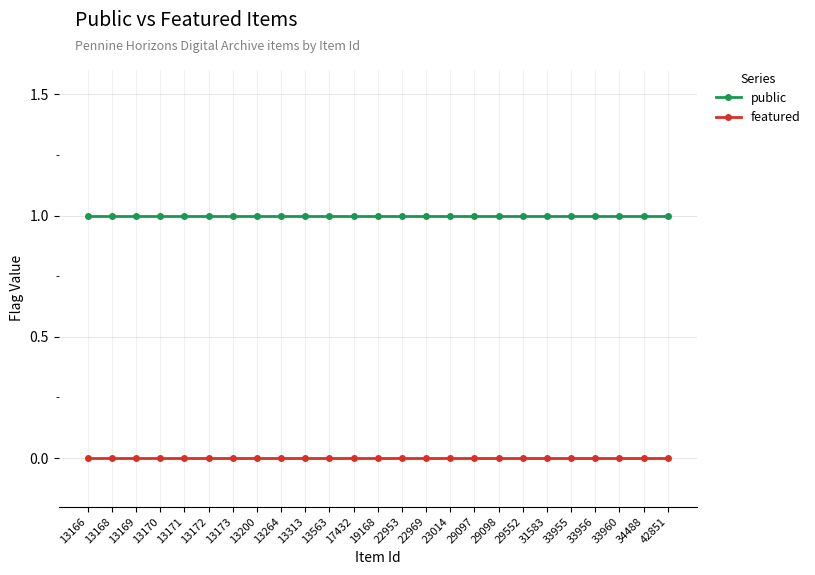

How many categories are shown in the chart?

25